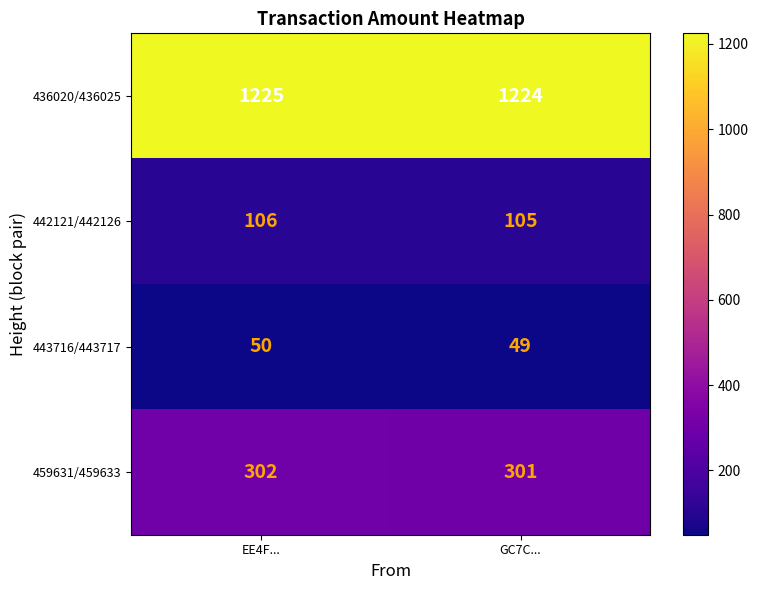

The 459631/459633 series shows 402 at GC7C.... True or false?

False